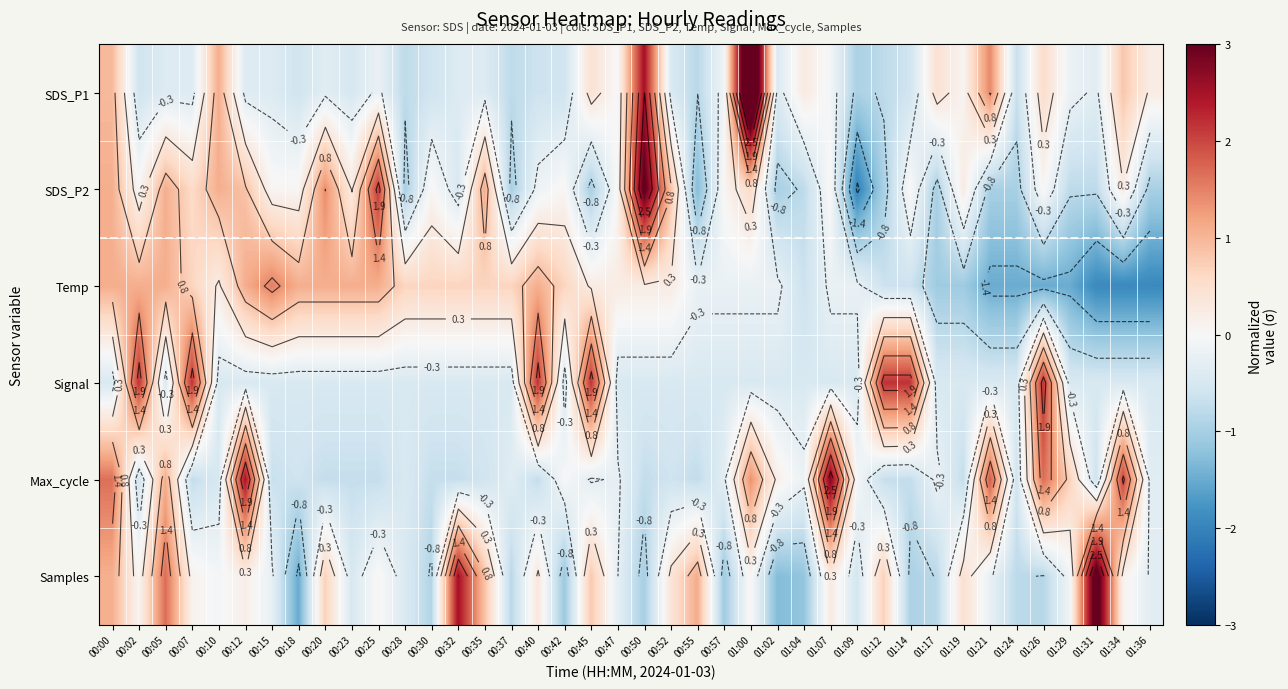

How many data points in Samples are above 0?

19